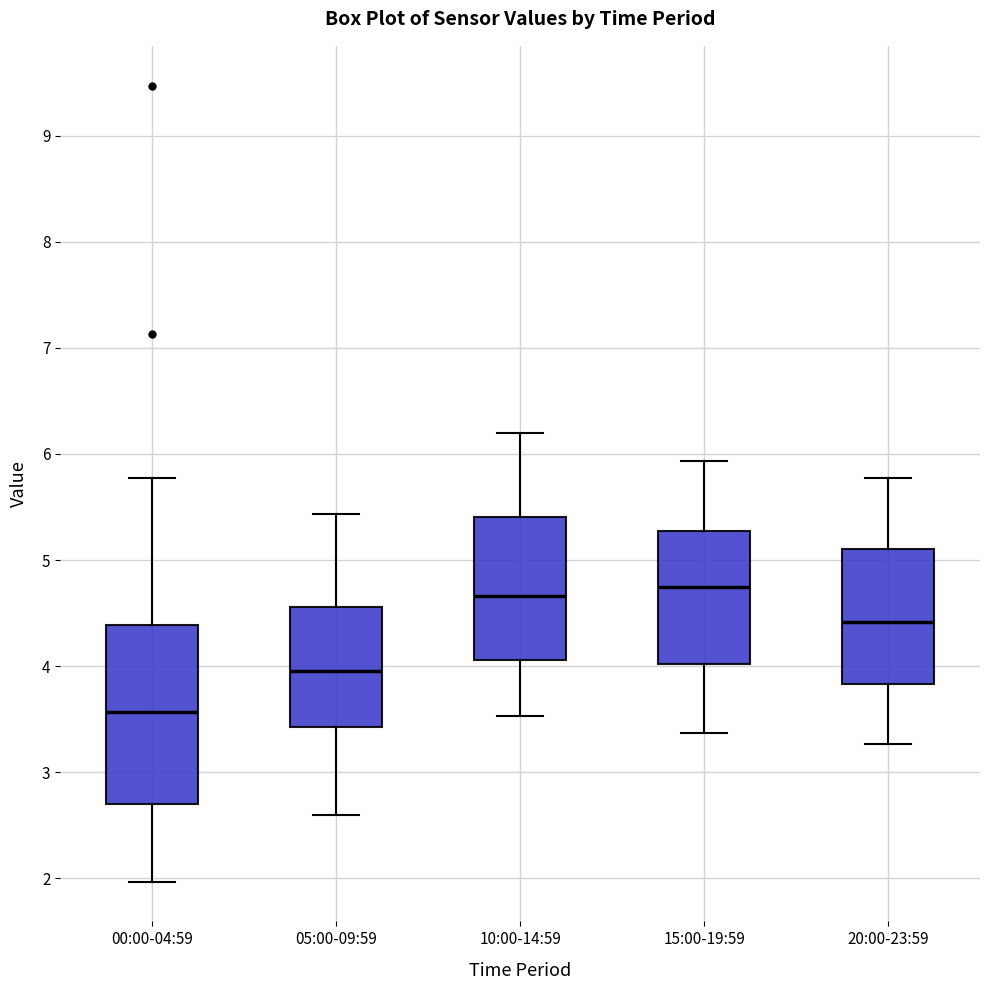

Reading left to right, transcribe this box plot: for each box, give where its median line is, the range the box spans, and where its two whiskers end, as read against the y-axis. The values are not printed on the chart, so give them approximately, as read against the axis.

00:00-04:59: median 3.6, box 2.7 to 4.4, whiskers 2.0 to 5.8
05:00-09:59: median 4.0, box 3.4 to 4.6, whiskers 2.6 to 5.4
10:00-14:59: median 4.7, box 4.1 to 5.4, whiskers 3.5 to 6.2
15:00-19:59: median 4.8, box 4.0 to 5.3, whiskers 3.4 to 5.9
20:00-23:59: median 4.4, box 3.8 to 5.1, whiskers 3.3 to 5.8